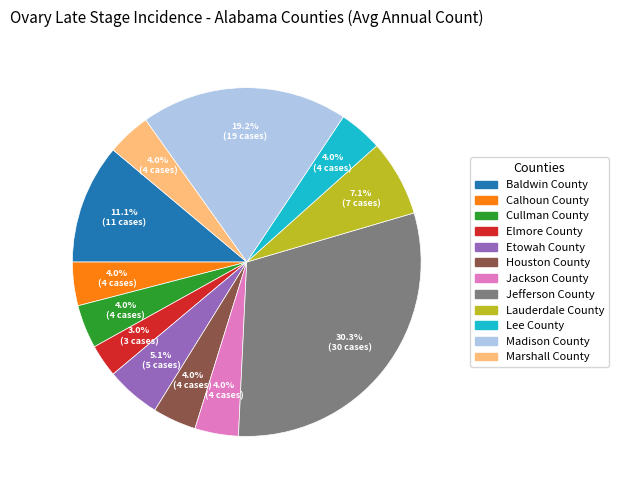

True or false: Houston County accounts for 4% of the total.

True